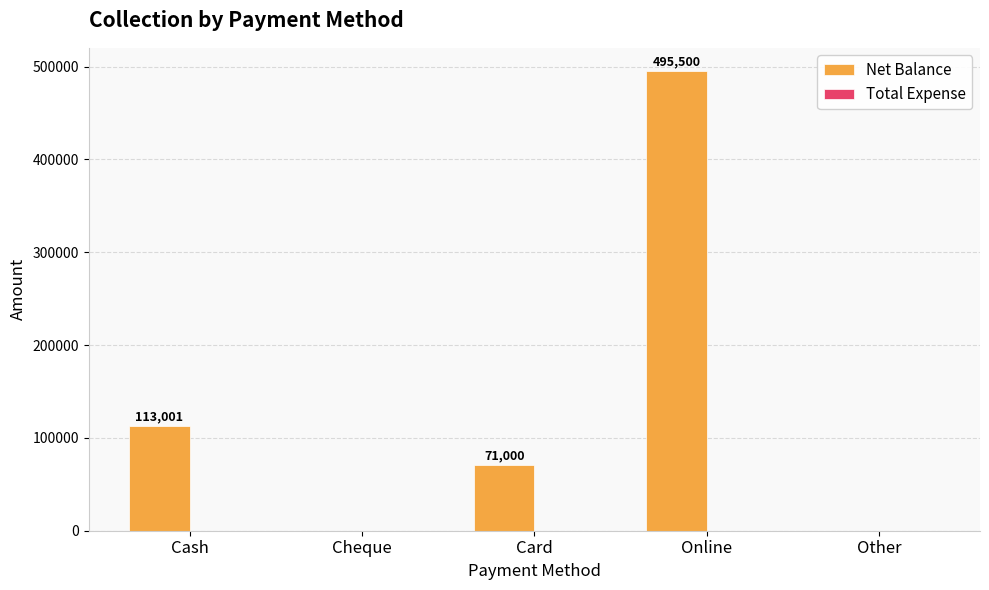

Count the number of data series in this chart.

1